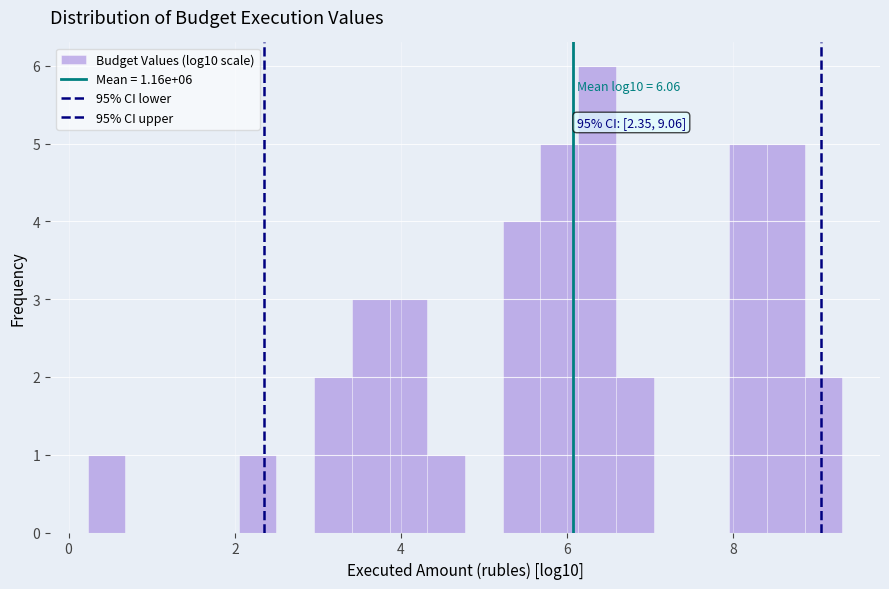

Around what value on the x-axis is the tallest bar? Give the approximate position of its centre, as read against the axis.

6.4